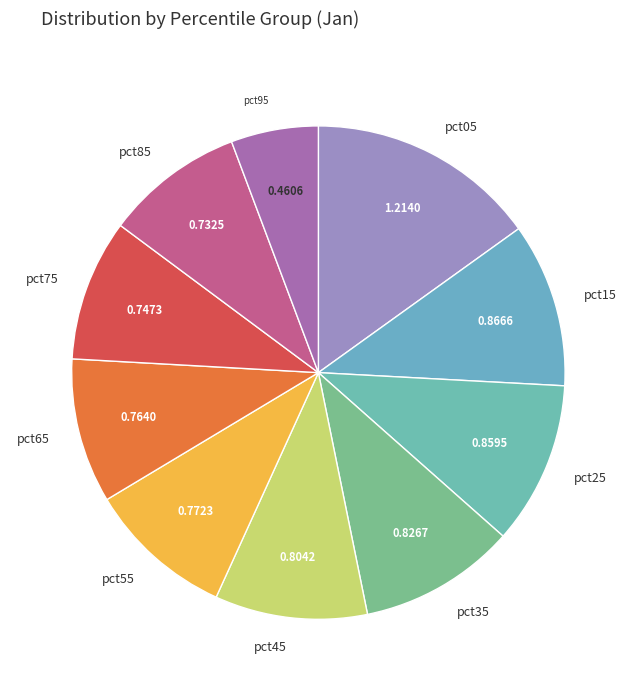

Count the number of slices in the pie.

10